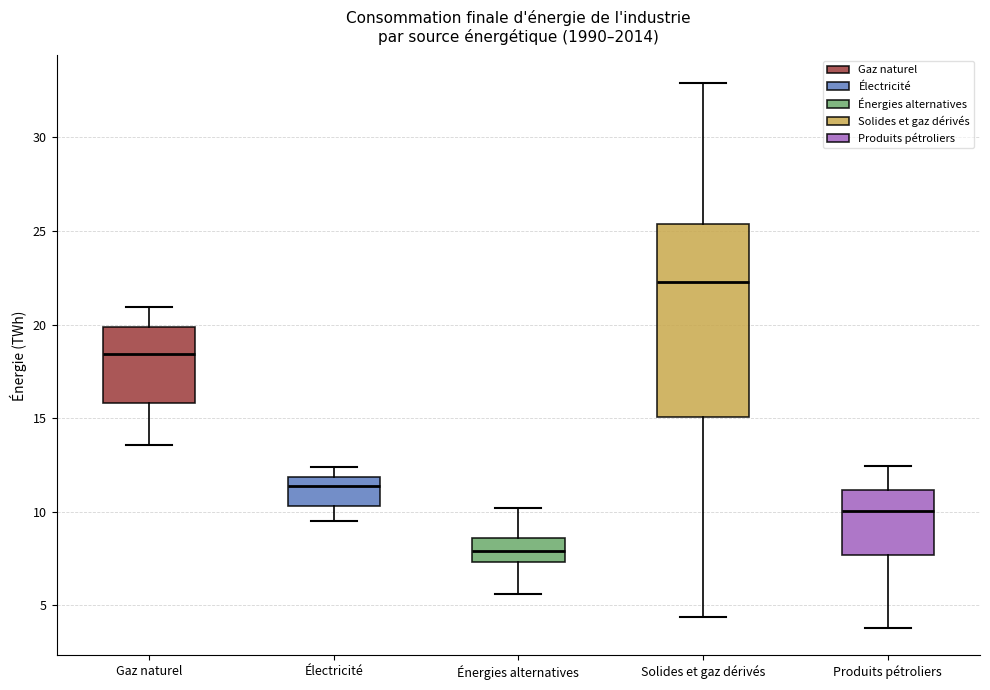

Reading left to right, transcribe this box plot: for each box, give where its median line is, the range the box spans, and where its two whiskers end, as read against the y-axis. The values are not printed on the chart, so give them approximately, as read against the axis.

Gaz naturel: median 18.5, box 16.0 to 20.0, whiskers 13.5 to 21.0
Électricité: median 11.5, box 10.5 to 12.0, whiskers 9.5 to 12.5
Énergies alternatives: median 8.0, box 7.5 to 8.5, whiskers 5.5 to 10.0
Solides et gaz dérivés: median 22.5, box 15.0 to 25.5, whiskers 4.5 to 33.0
Produits pétroliers: median 10.0, box 7.5 to 11.0, whiskers 4.0 to 12.5